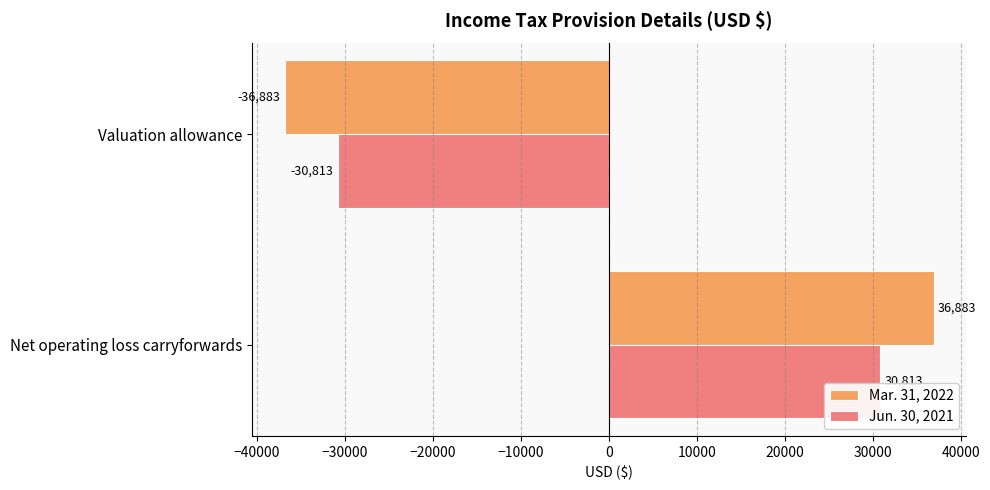

What is the difference between the Jun. 30, 2021 values at Net operating loss carryforwards and Valuation allowance?

61626